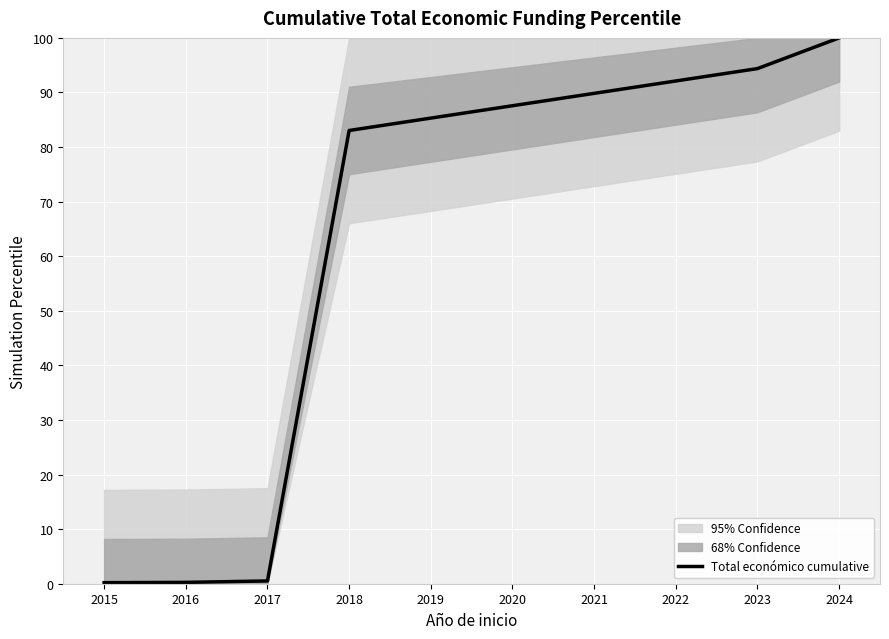

What is the average value?

46.4